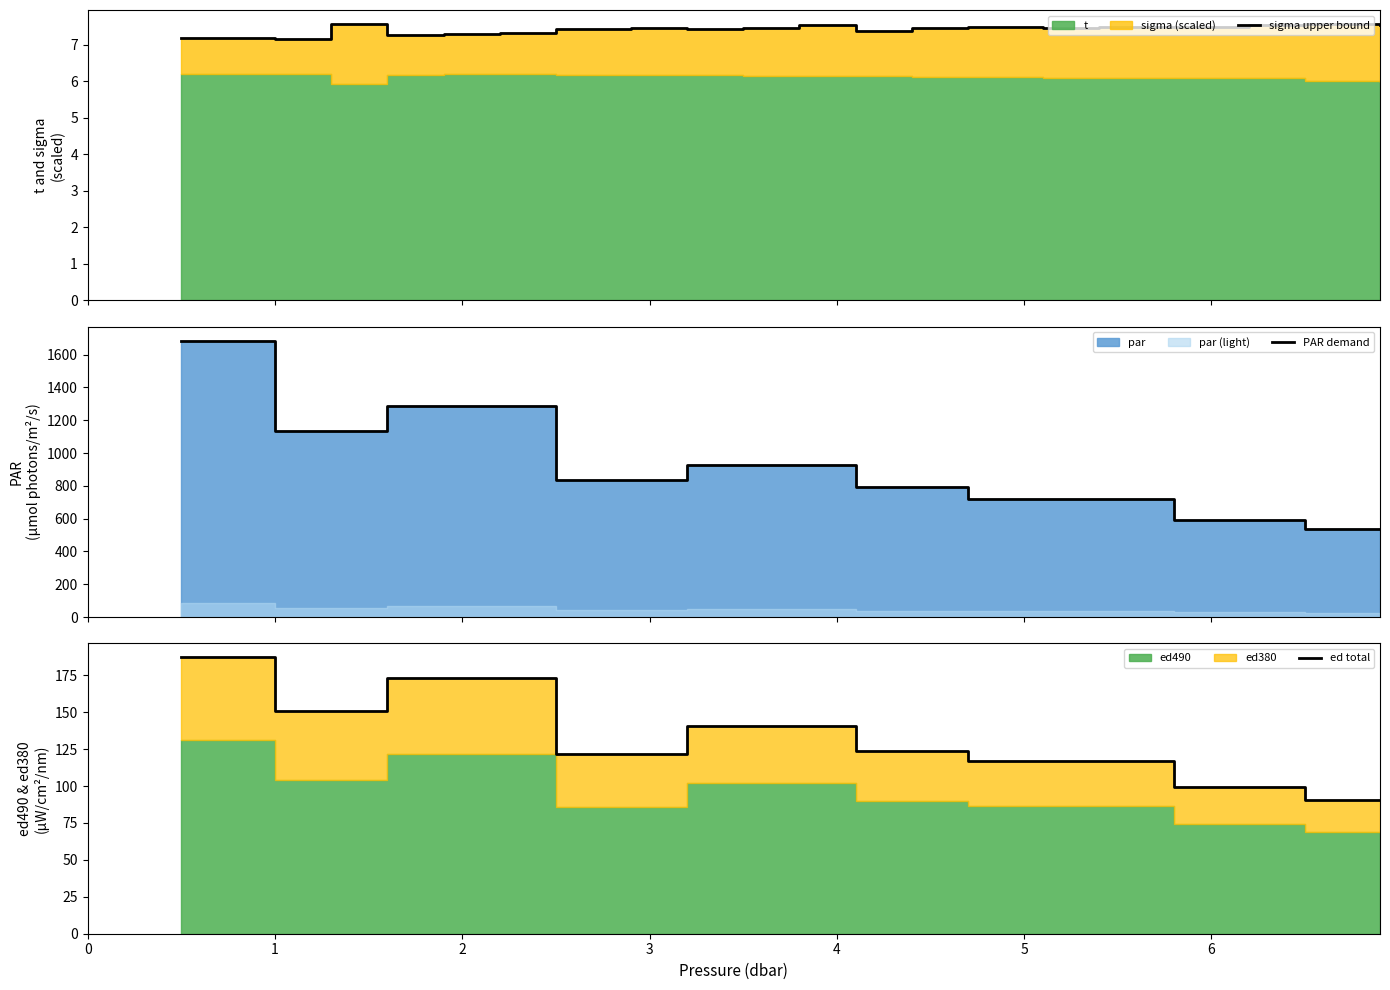

What is the sum of all PAR demand values?

18279.0